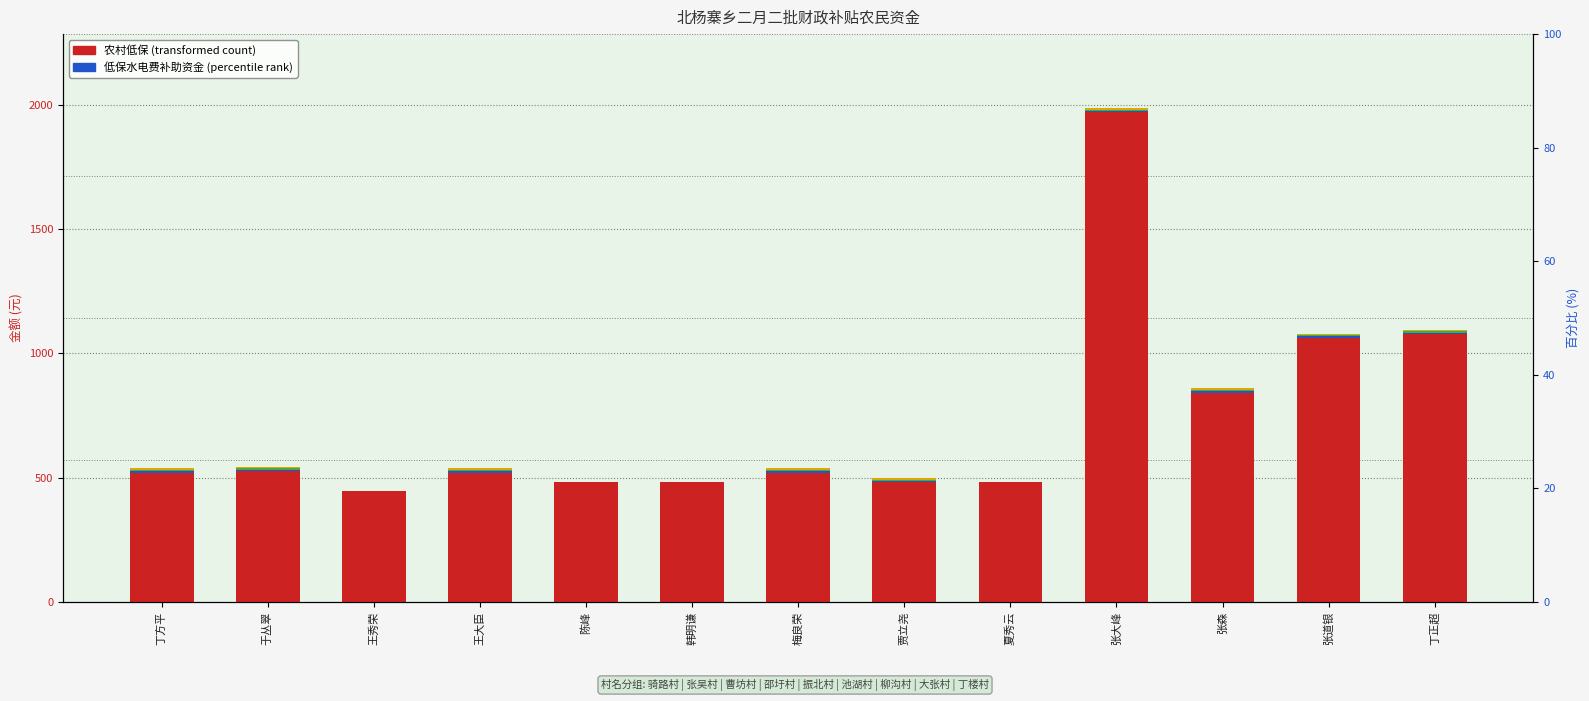

True or false: 低保水电费补助资金一 has a value of 9.2 at 丁方平.

False